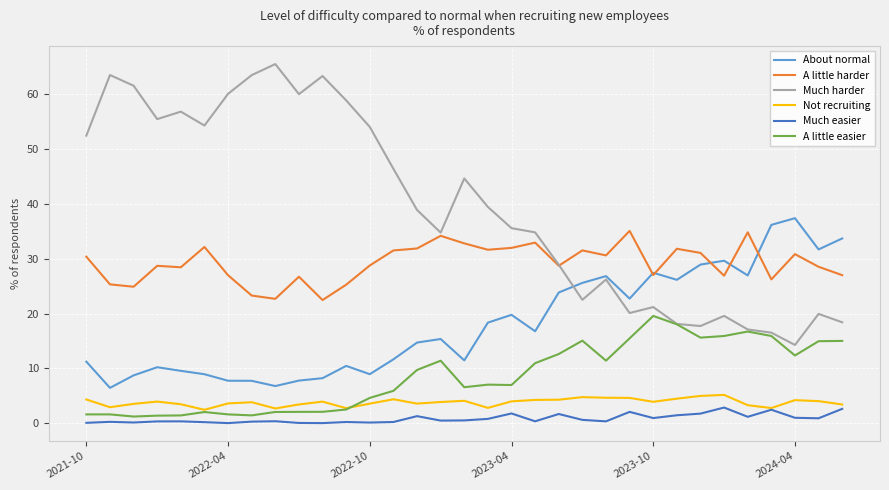

What is the greatest value displayed?

65.5